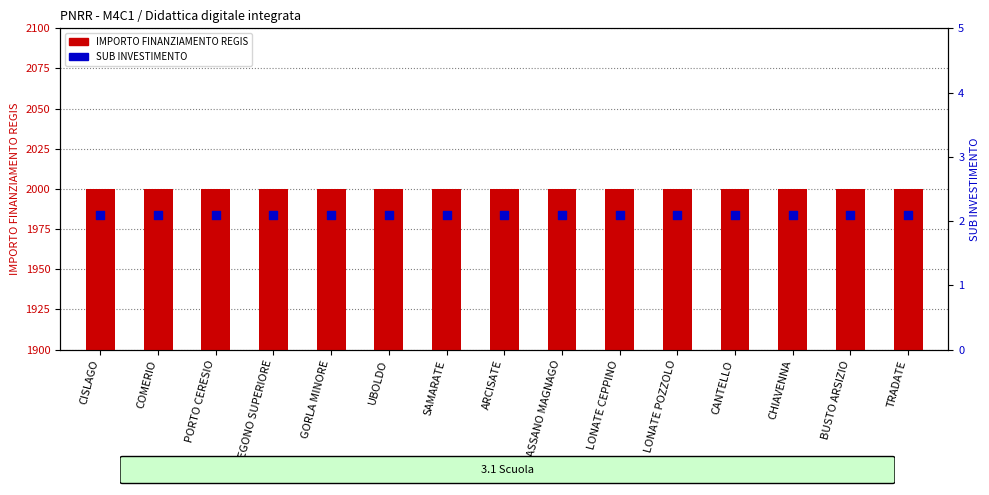

Which series reaches the maximum Y coordinate?

IMPORTO FINANZIAMENTO REGIS